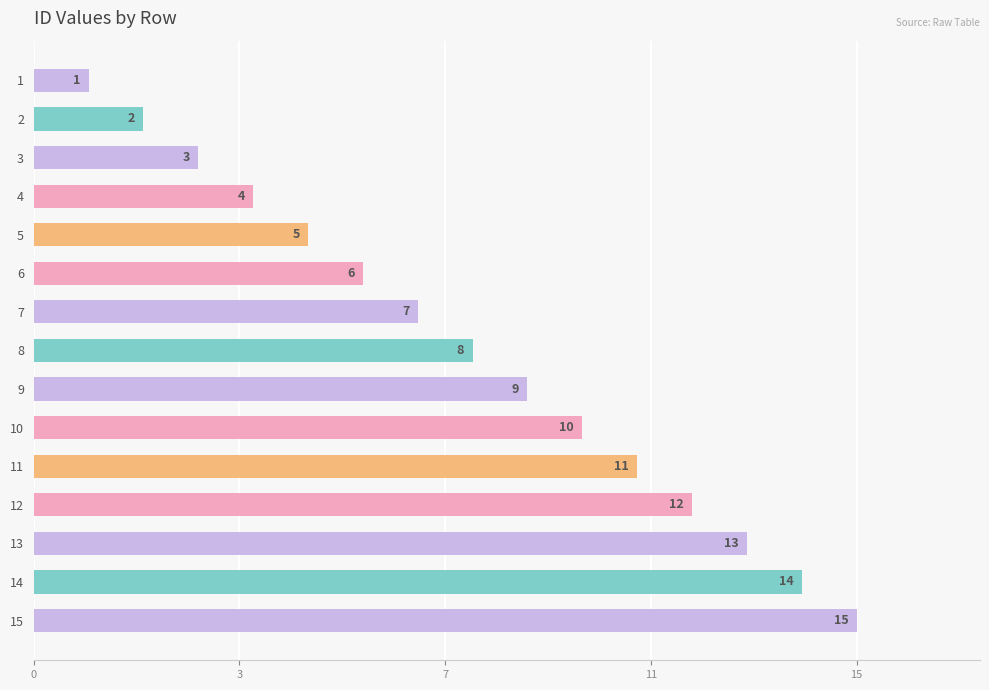

Does the chart contain any negative values?

No